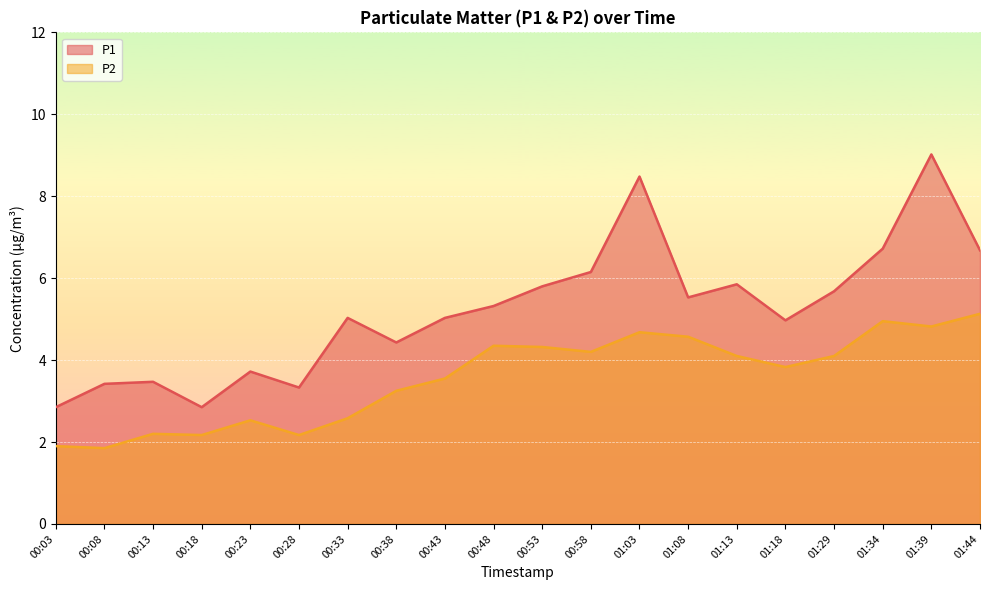

Is it true that P2 equals 1.2 at 00:28?

False